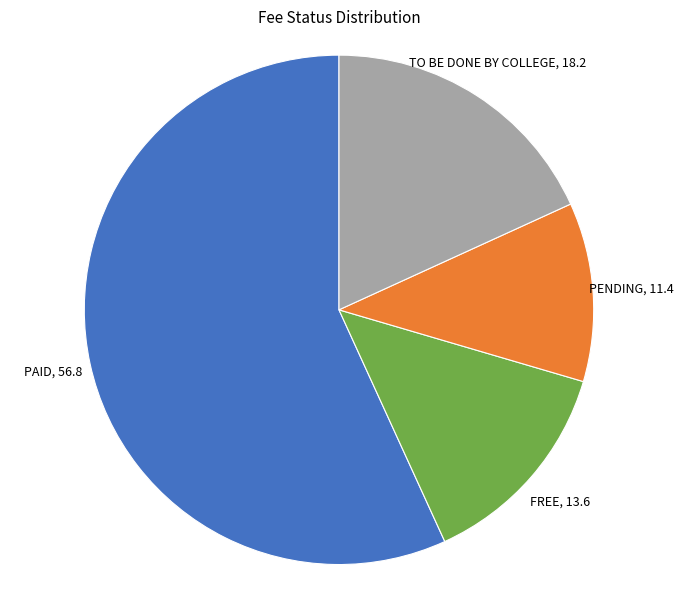

Is there any slice that represents more than half of the pie?

Yes